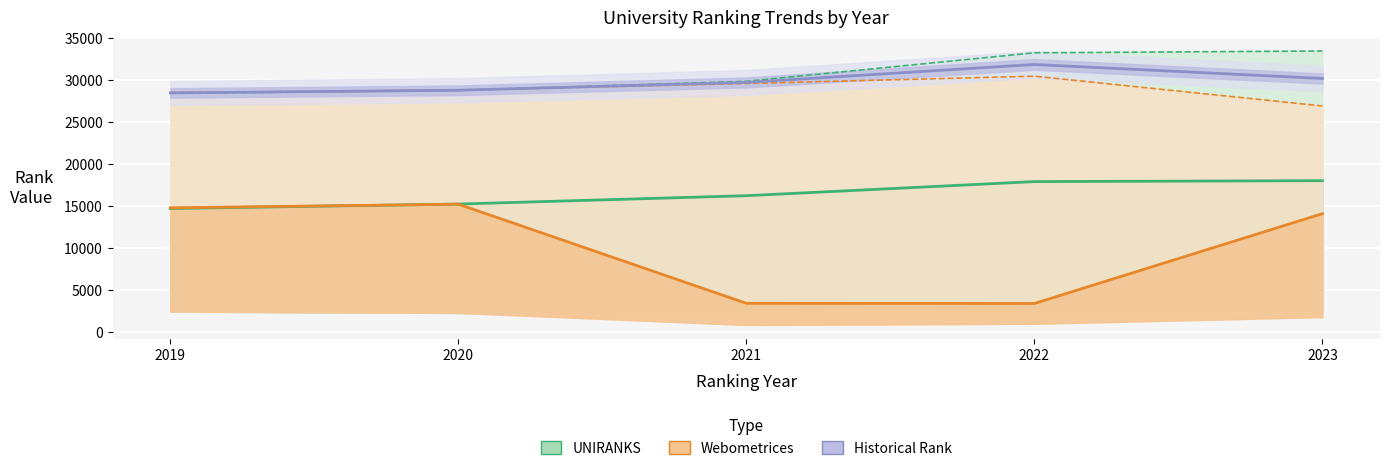

Count the number of categories in the chart.

5